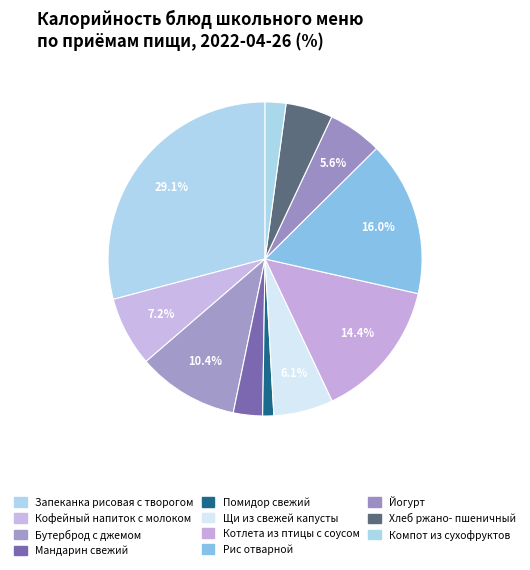

How many slices are in this pie chart?

11